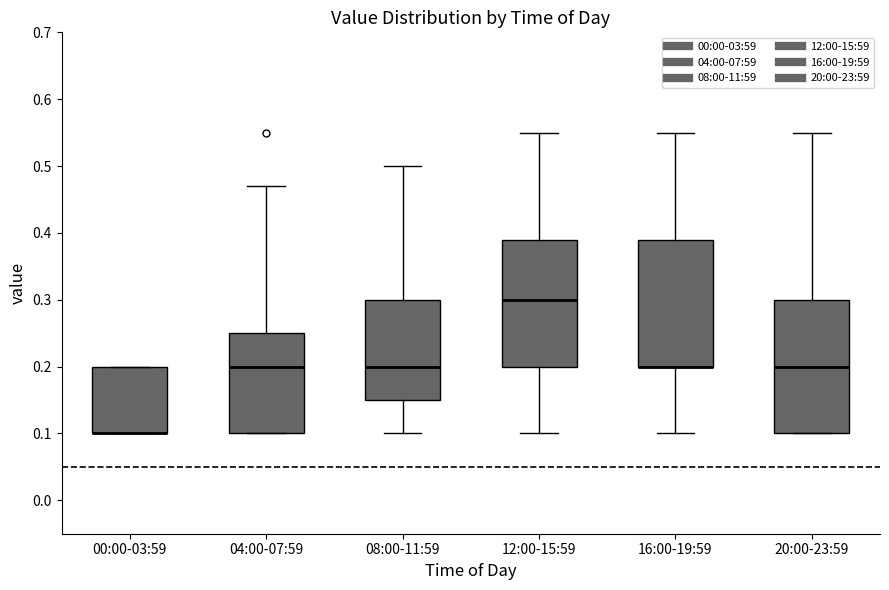

Where does the lower whisker of the box for 16:00-19:59 end on the y-axis? The values are not printed on the chart, so give them approximately, as read against the axis.

0.10